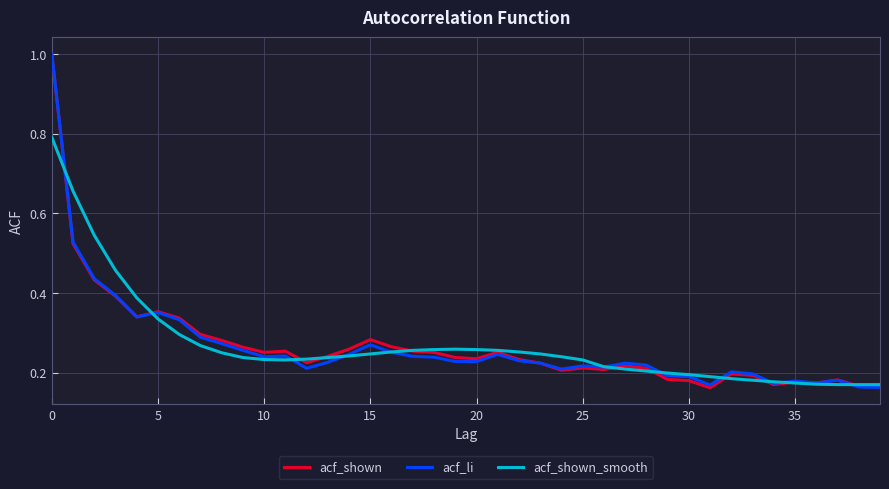

What is the highest value of the acf_shown_smooth series?

0.8